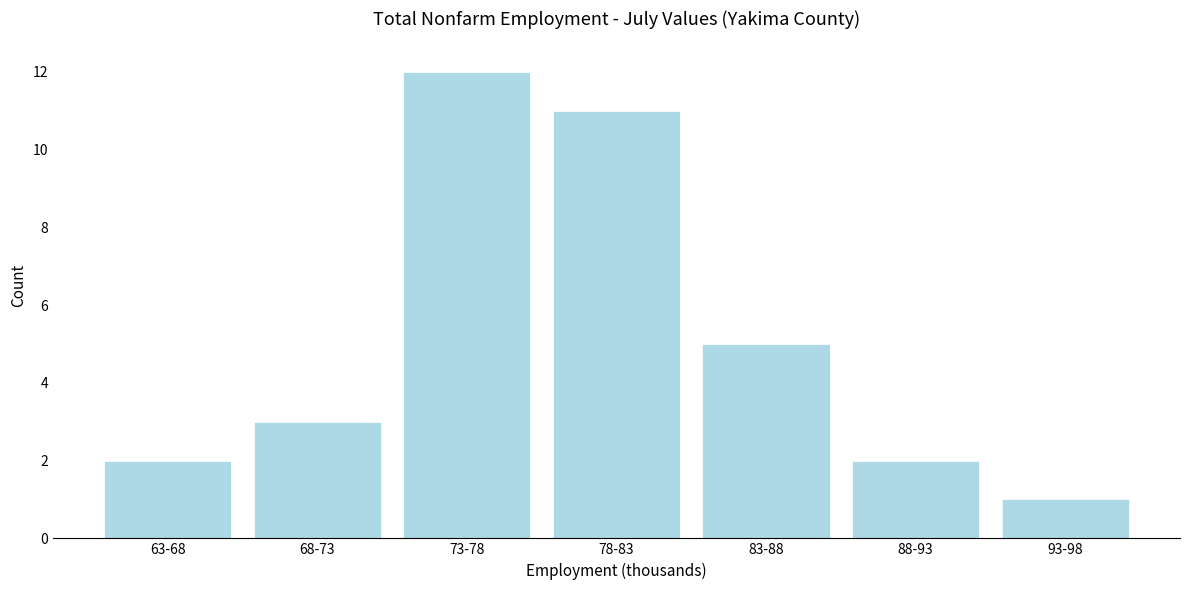

Reading left to right, extract all data points from this chart.

2	3	12	11	5	2	1